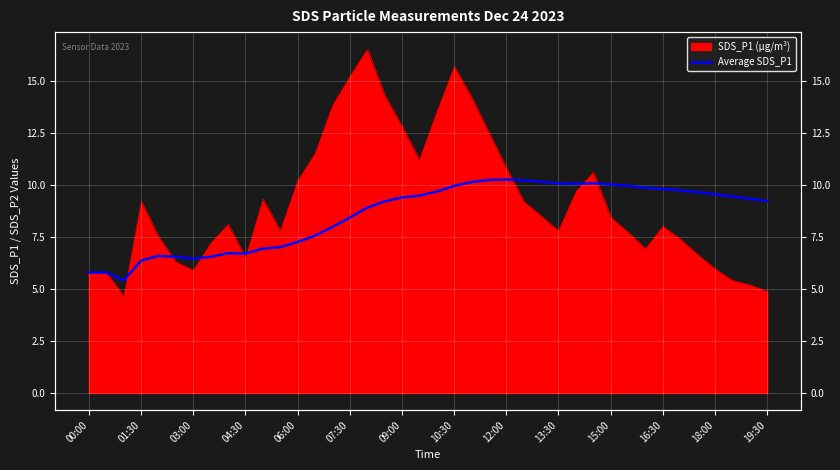

How many lines are shown in the chart?

1